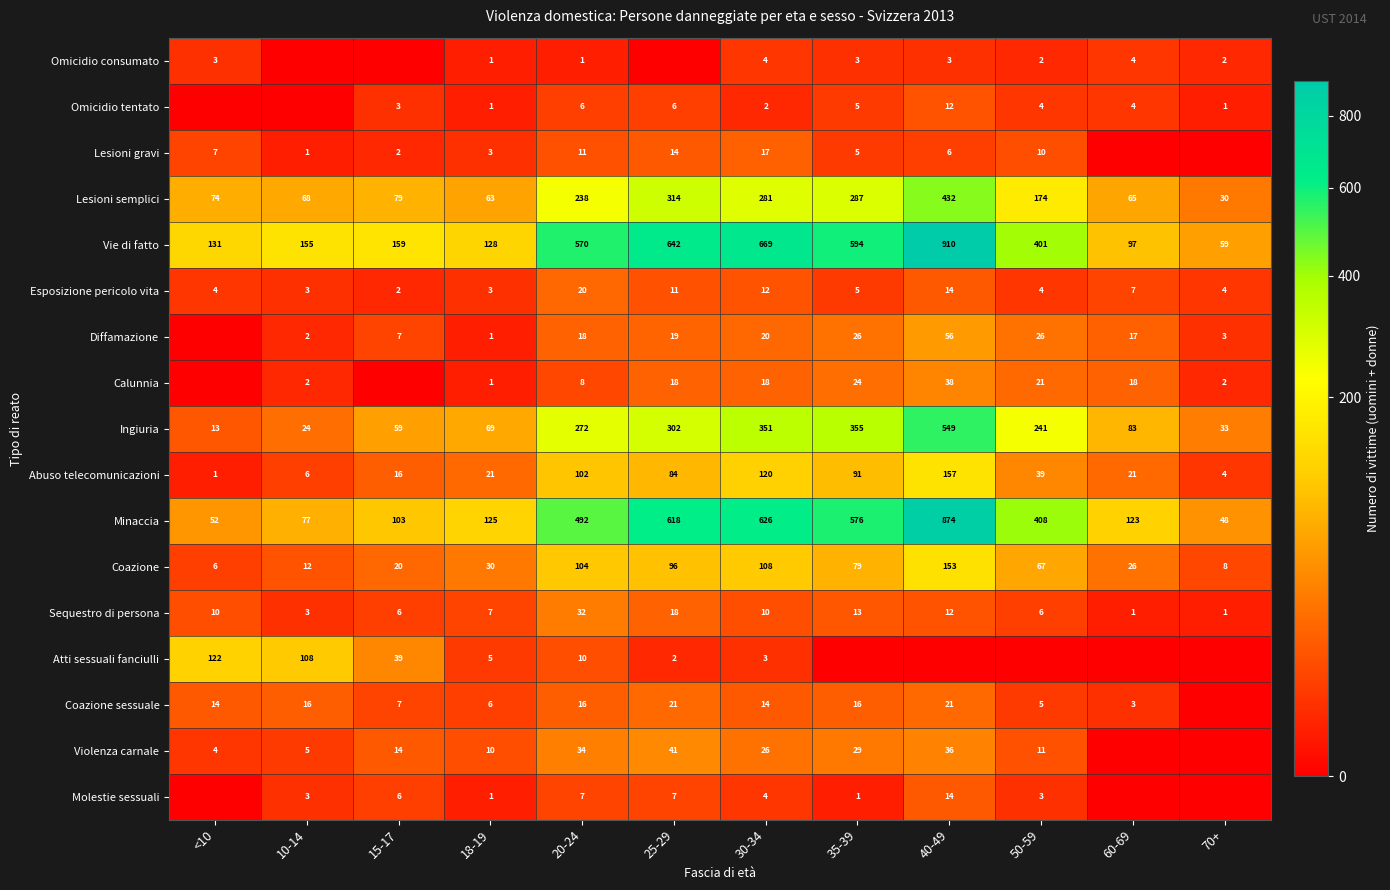

List the labels in order of Coazione value, largest first.

40-49, 30-34, 20-24, 25-29, 35-39, 50-59, 18-19, 60-69, 15-17, 10-14, 70+, <10